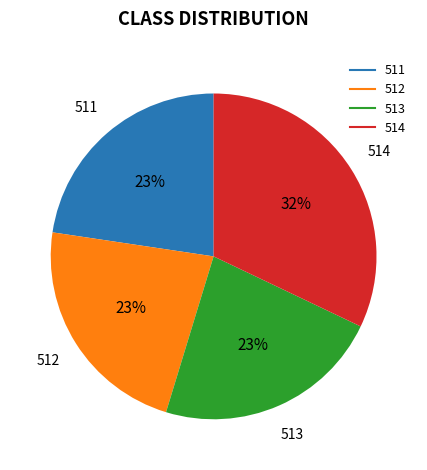

Which category has the biggest portion of the pie?

514